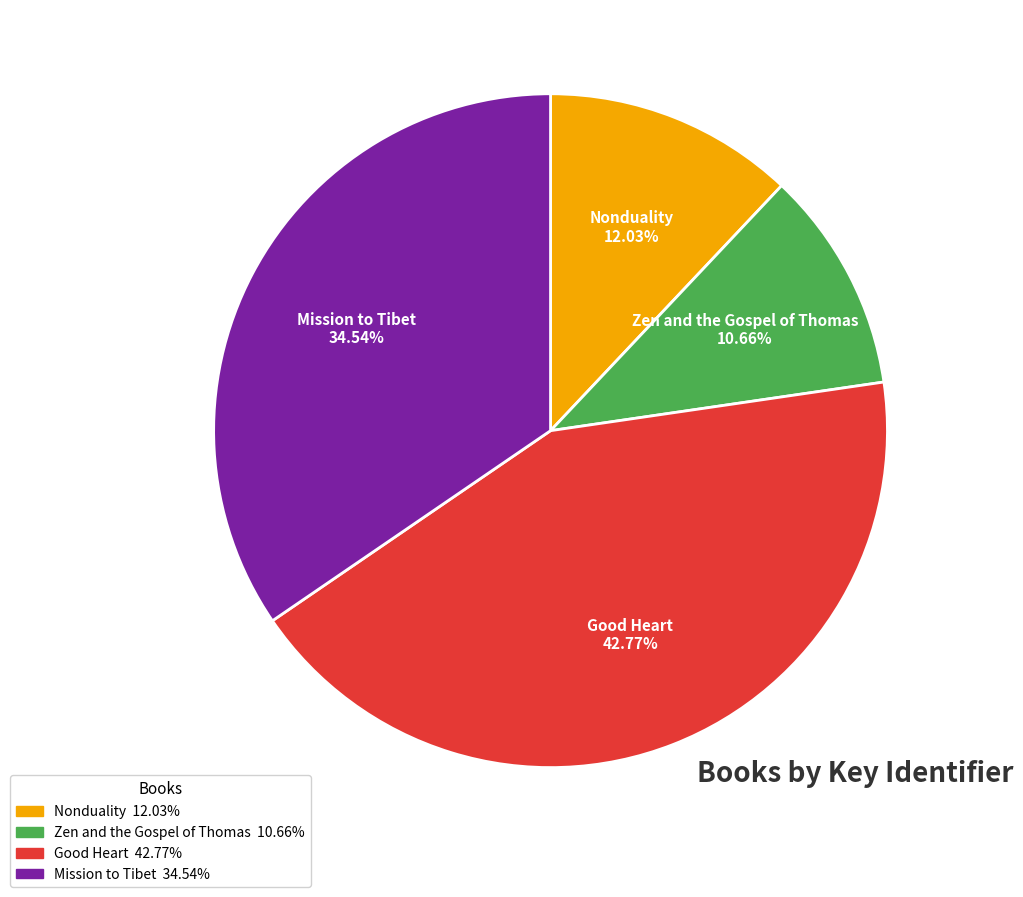

To the nearest percent, what portion does Good Heart represent?

43%